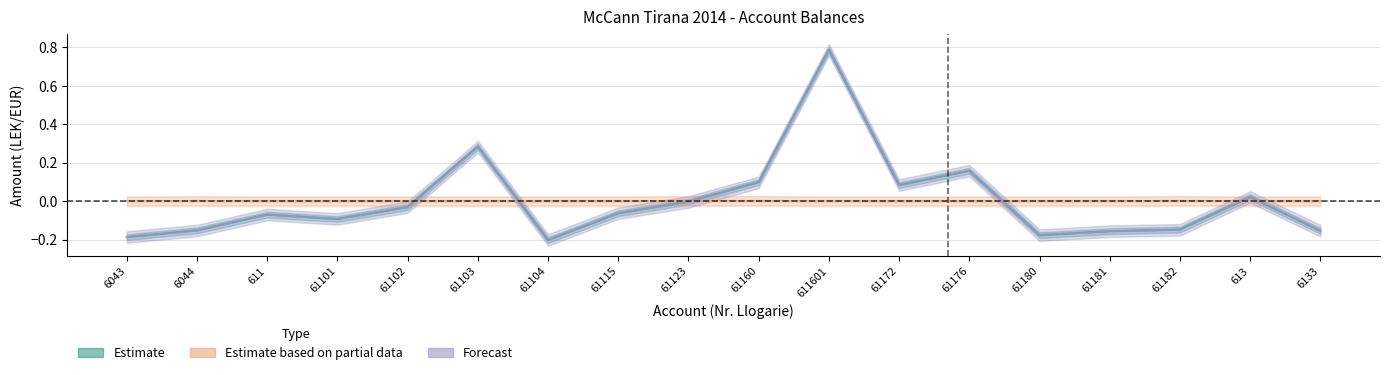

What is the difference between the second highest and second lowest values in the Forecast series?

0.5